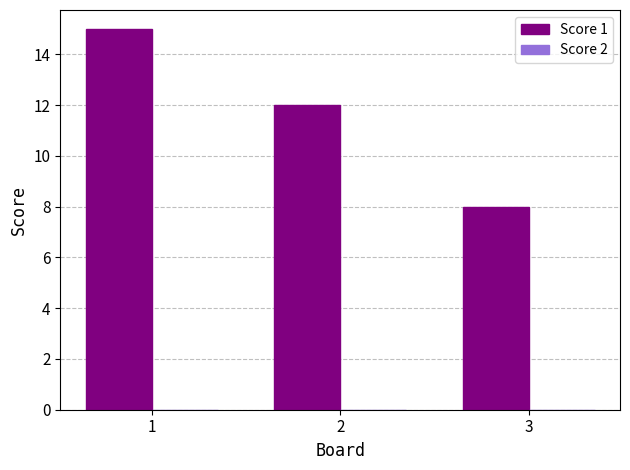

Rank the categories by value from lowest to highest.

3, 2, 1